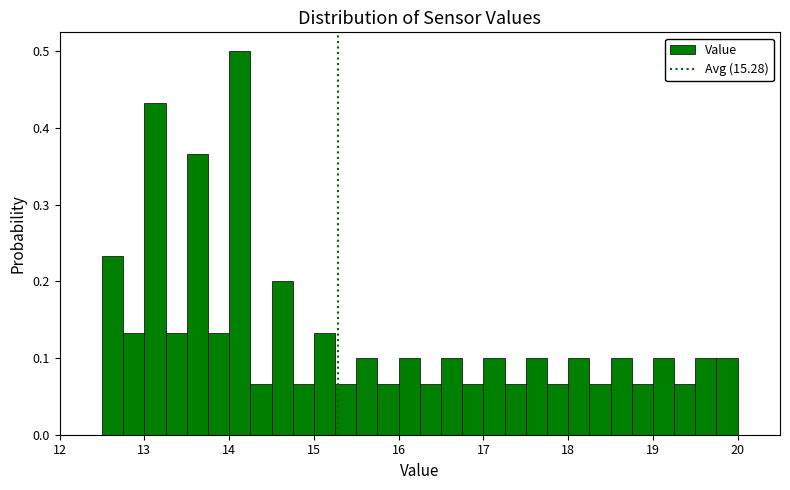

Around what value on the x-axis is the tallest bar? Give the approximate position of its centre, as read against the axis.

14.1